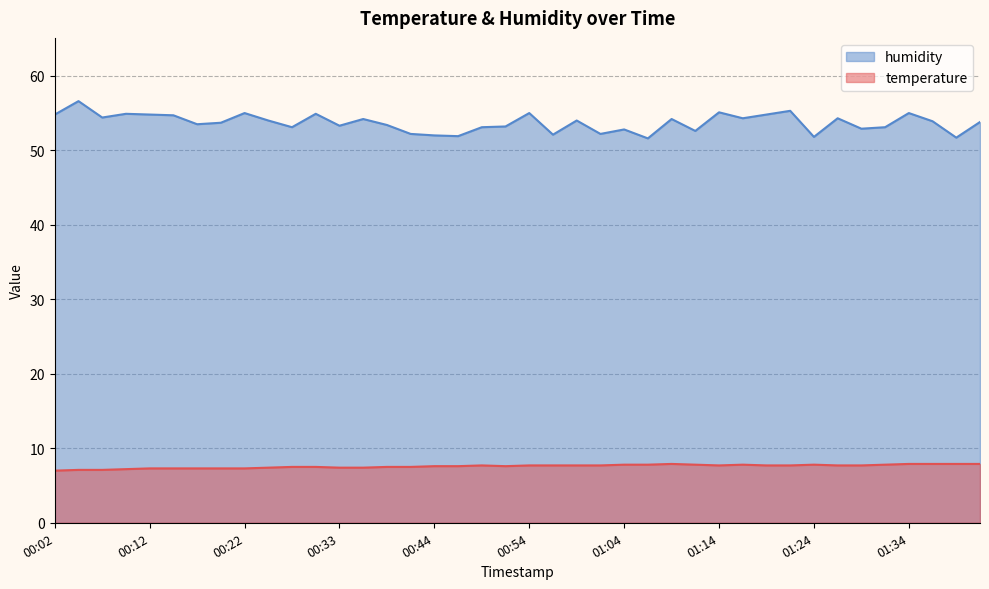

Where is the first local maximum for humidity?

00:04